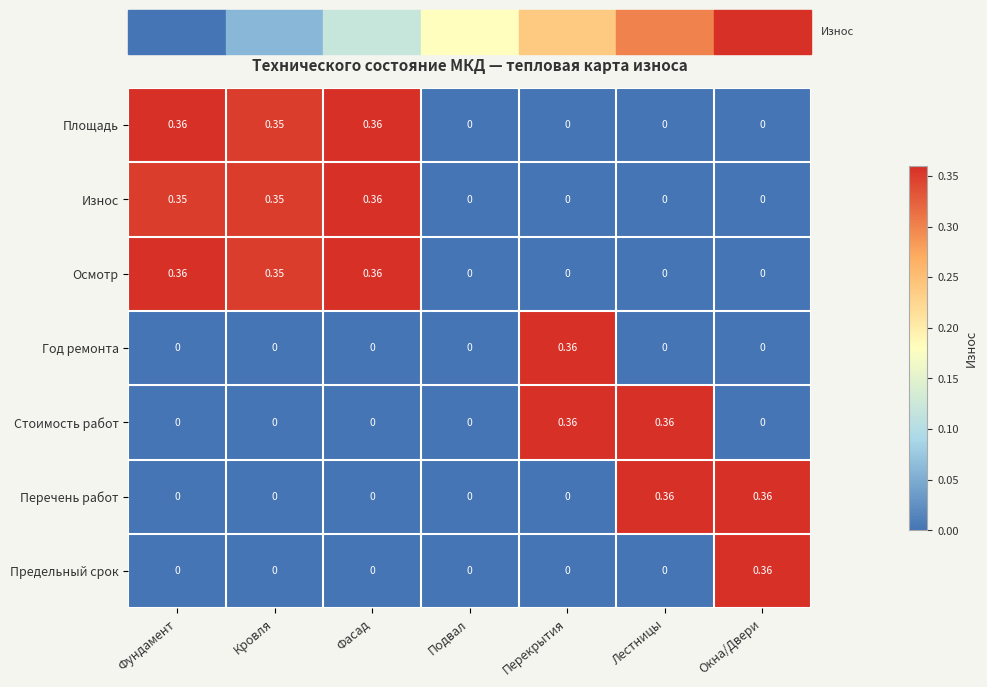

At which category is the sum across all series the highest?

Фасад